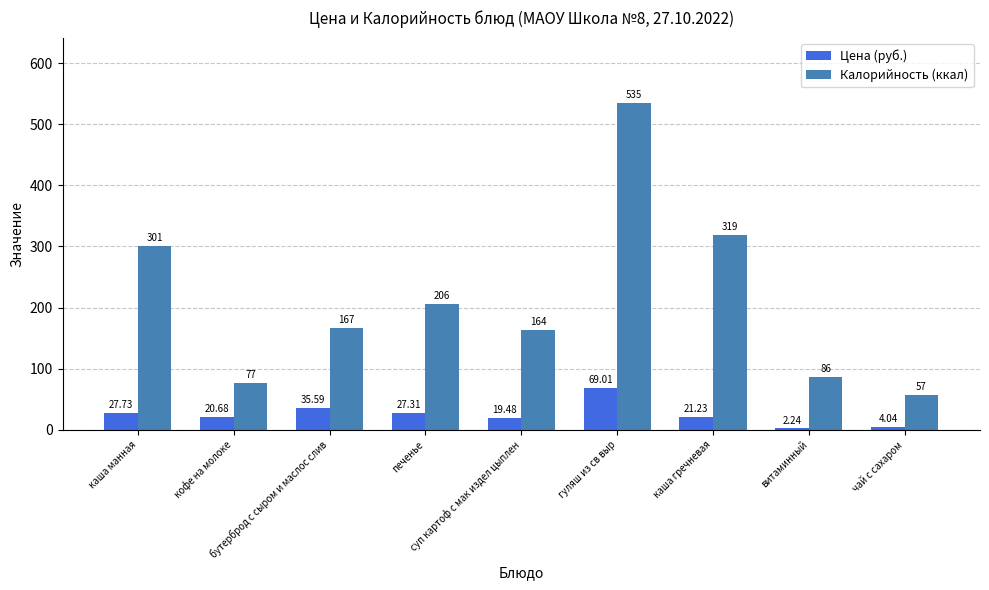

Is it true that Калорийность (ккал) equals 535.0 at гуляш из св выр?

True